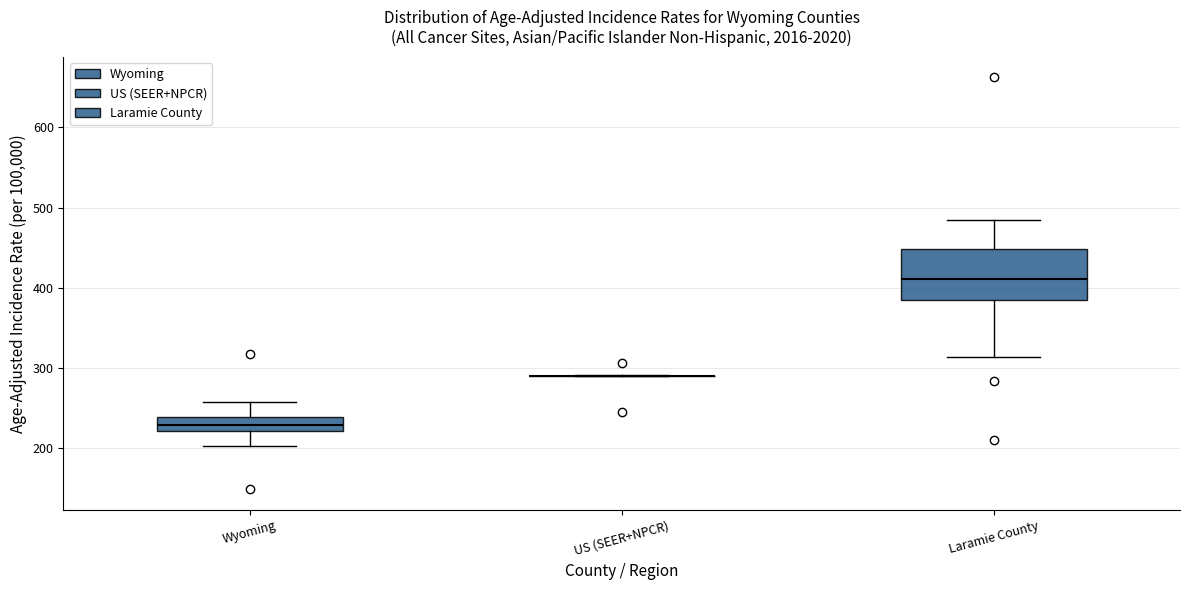

Reading left to right, read every box against the y-axis: the position of its median line, the range the box covers, and the ends of its whiskers. The values are not printed on the chart, so give them approximately, as read against the axis.

Wyoming: median 230, box 220 to 240, whiskers 200 to 260
US (SEER+NPCR): box collapsed to a line at 290, whiskers 290 to 290
Laramie County: median 410, box 380 to 450, whiskers 310 to 480